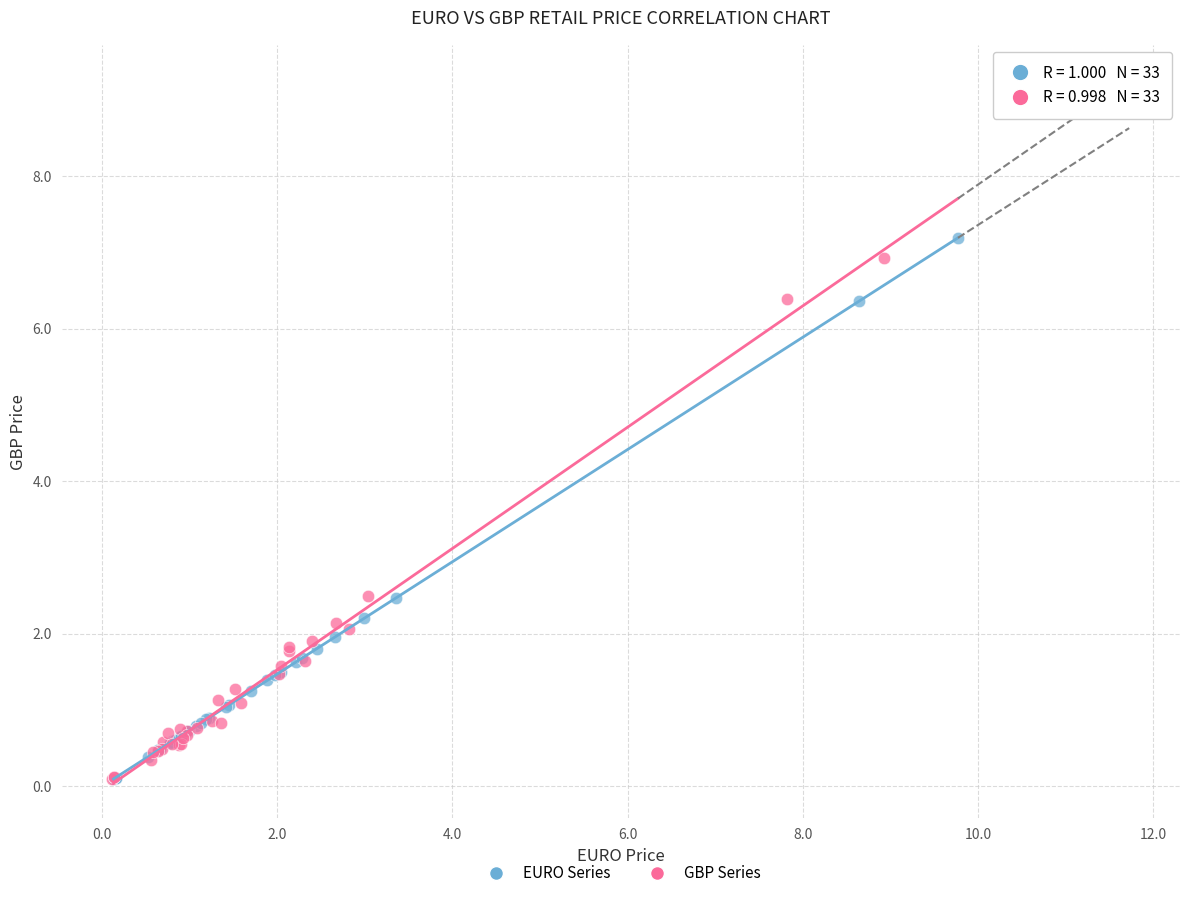

Which series has the largest Y range (max minus min)?

EURO Series